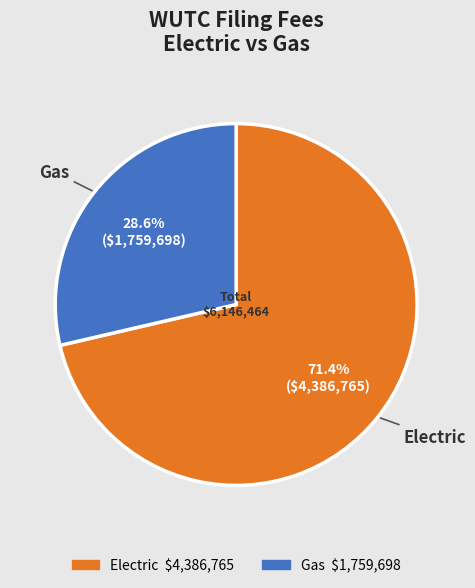

Count the number of slices in the pie.

2